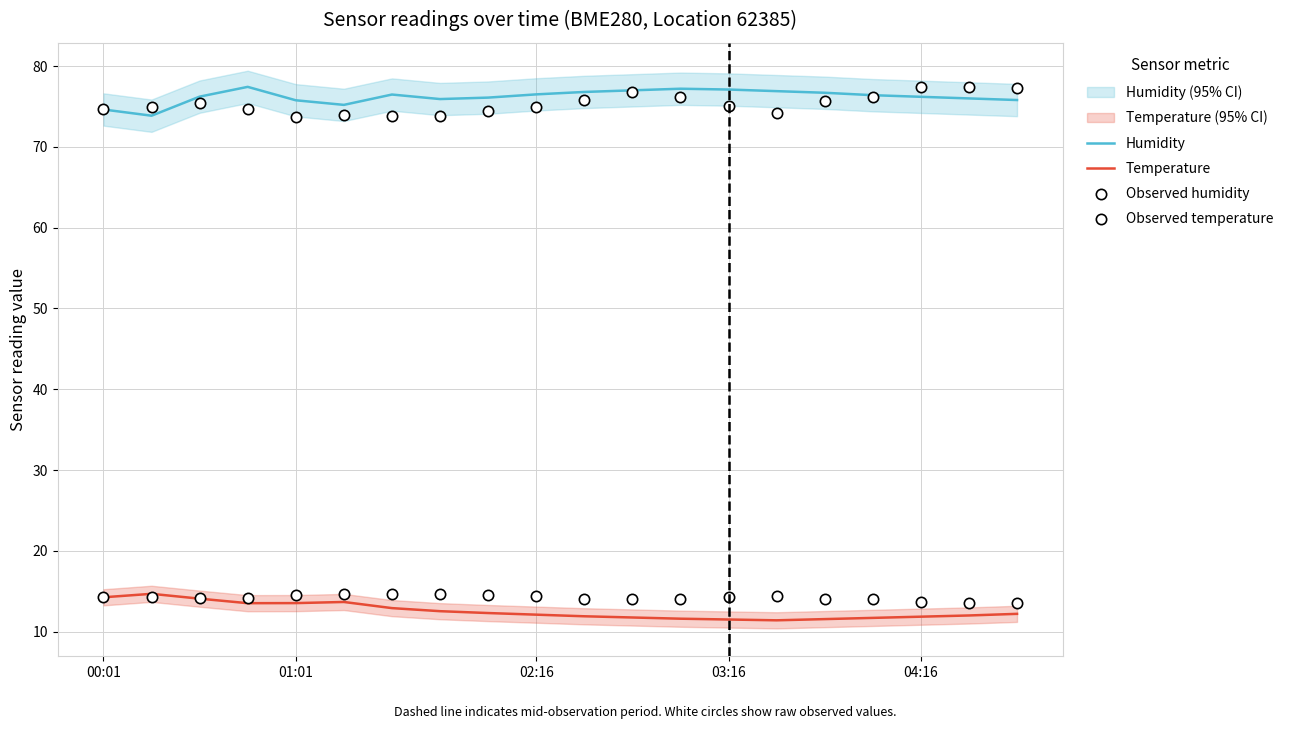

What is the total value across all series at 18?

179.0